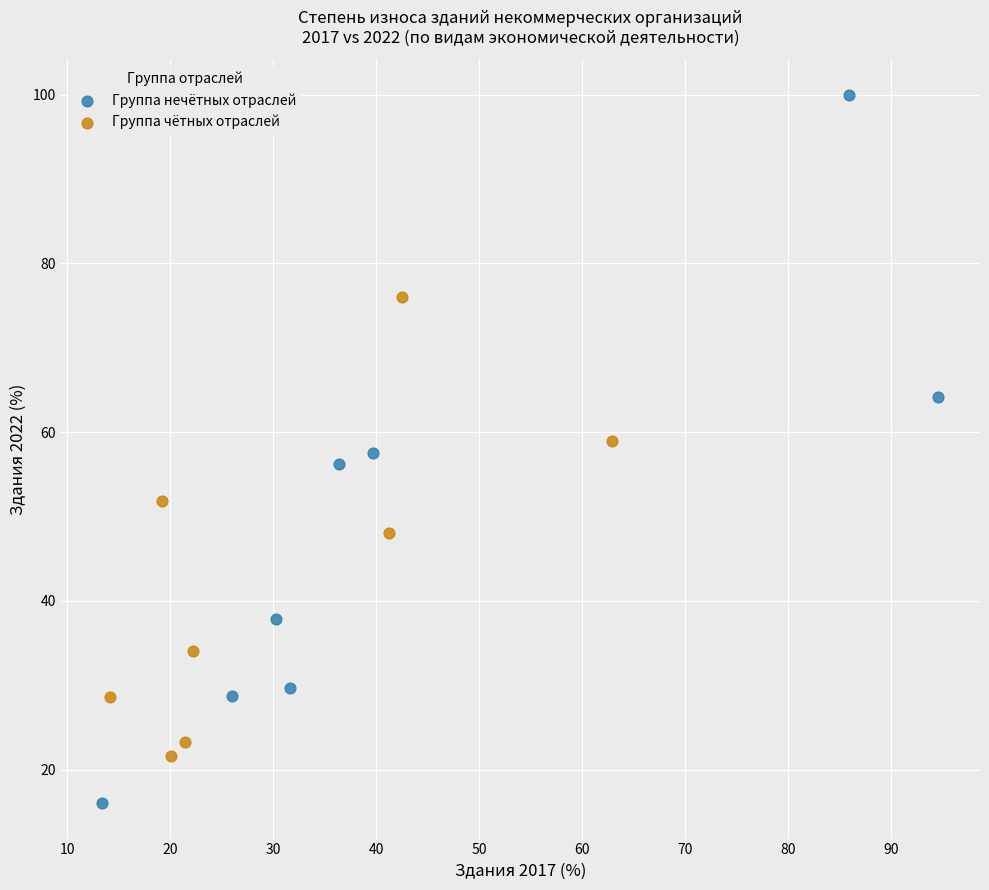

Which series contains the lowest Y value?

Группа нечётных отраслей